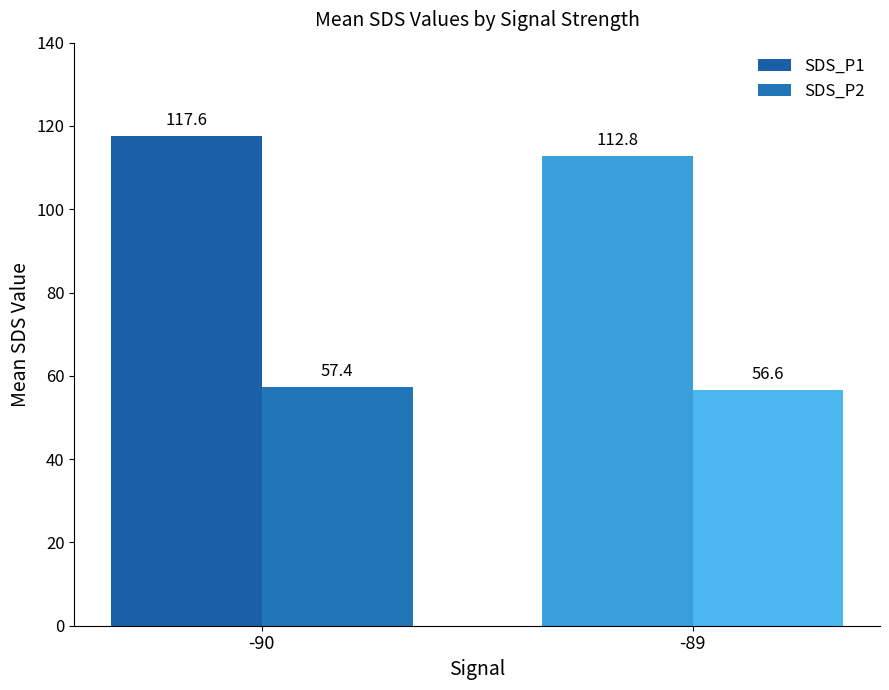

What is the maximum value for SDS_P2?

57.4